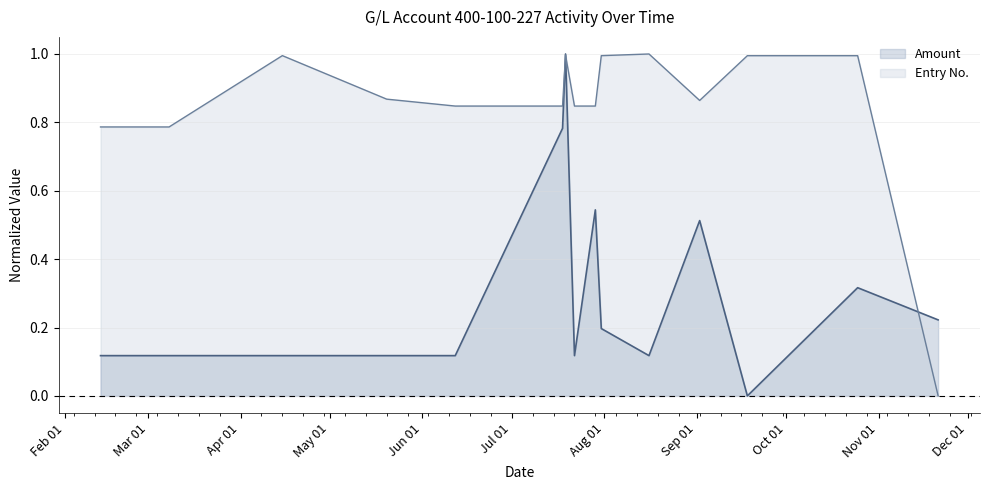

The Entry No. series shows 1.1 at 2019-02-13. True or false?

False